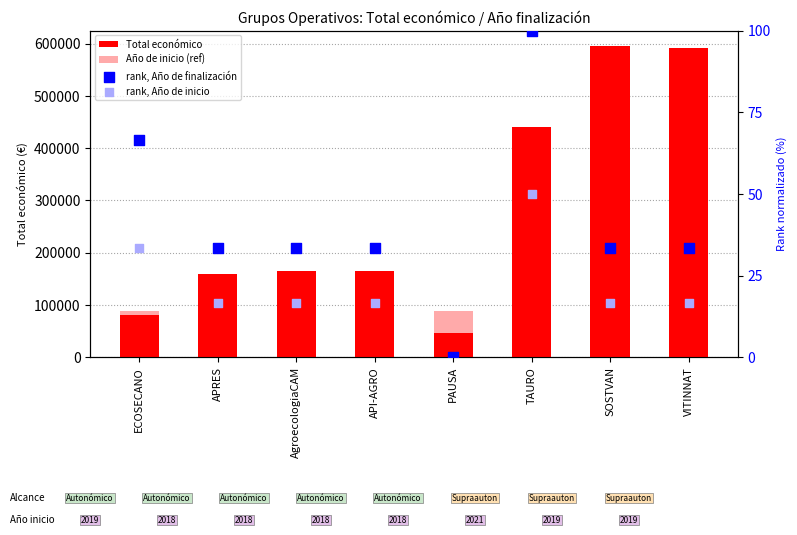

At how many categories does at least one series exceed 112856?

6